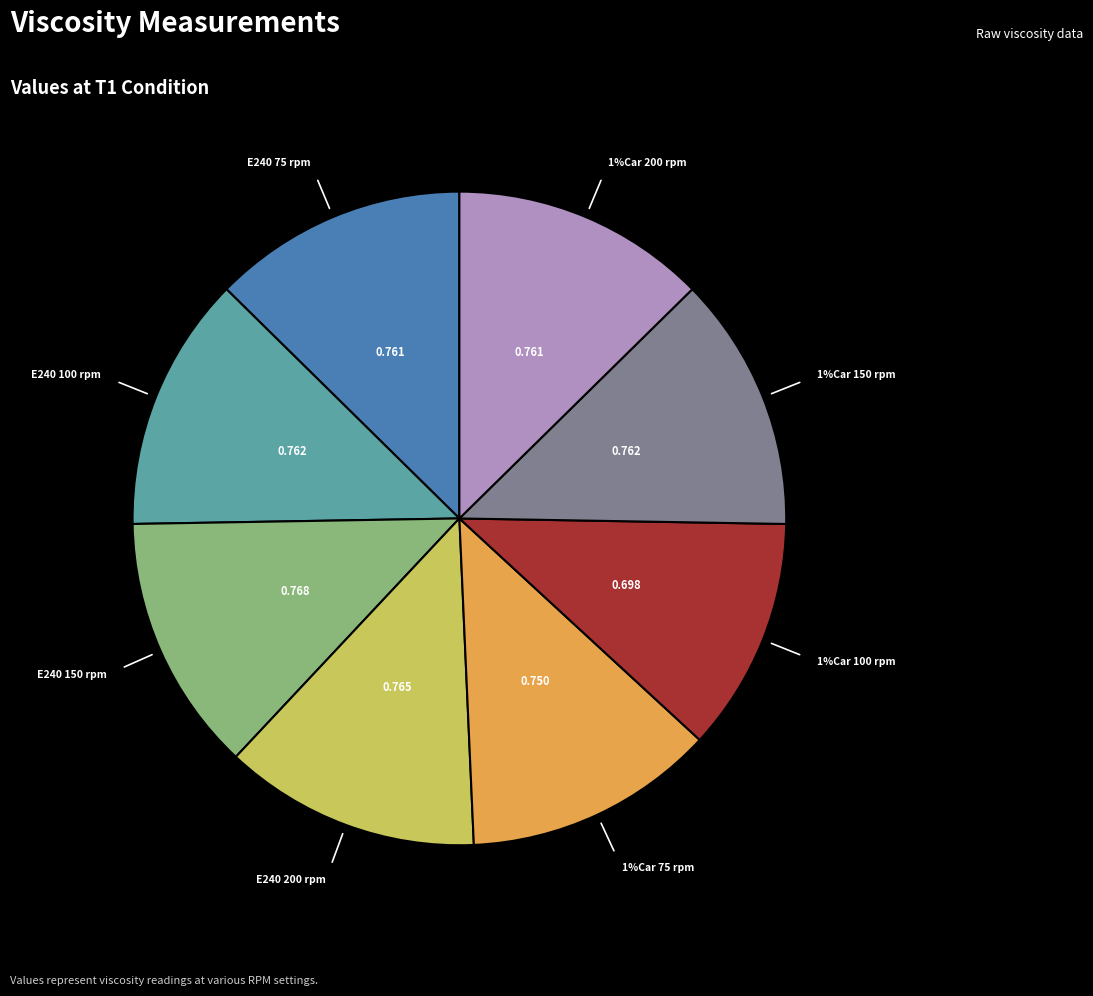

Is it true that E240 + 1% Car – T1 – 100 rpm is 24% of the pie?

False